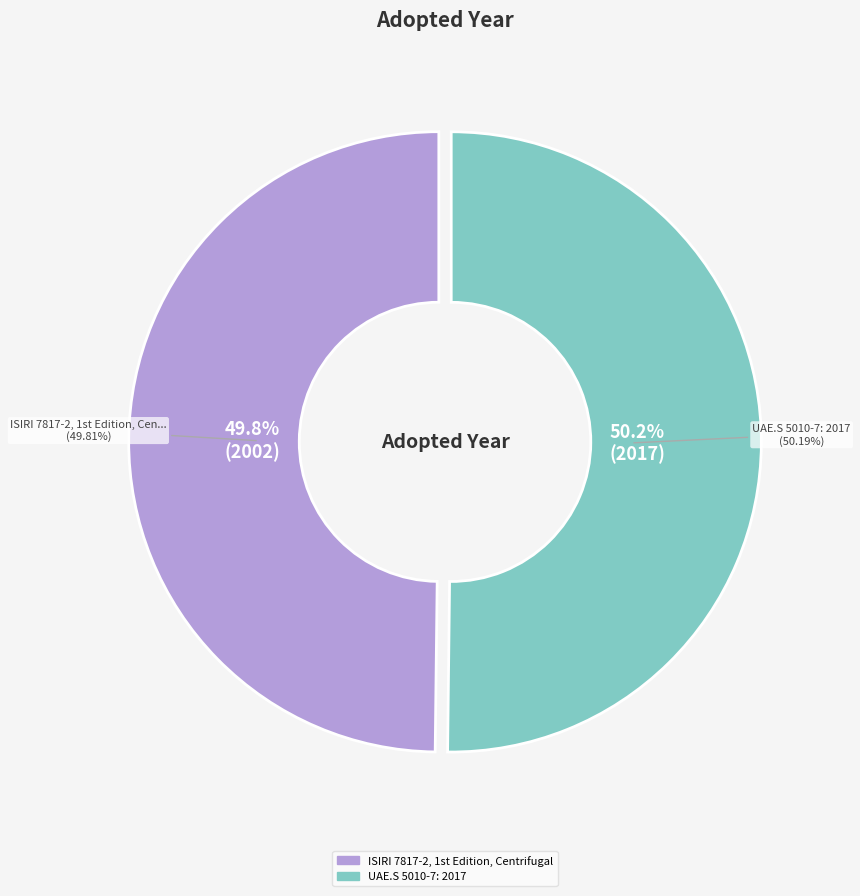

Count the number of slices in the pie.

2